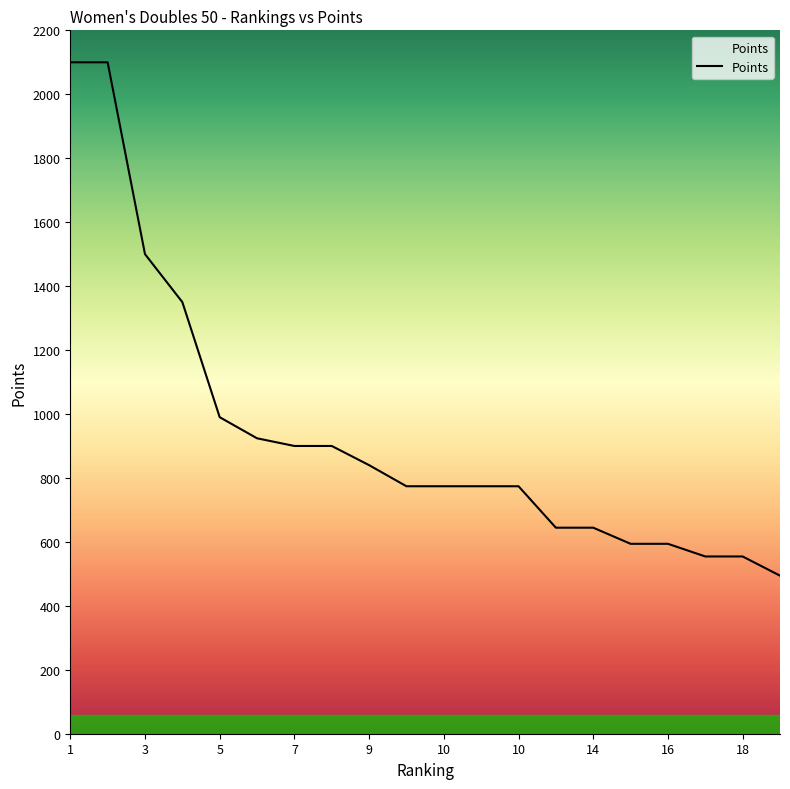

What is the maximum value shown in the chart?

2100.0